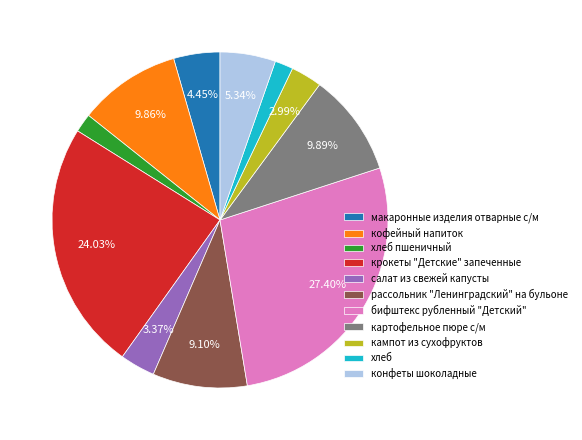

To the nearest percent, what percentage of the pie is картофельное пюре с/м?

10%